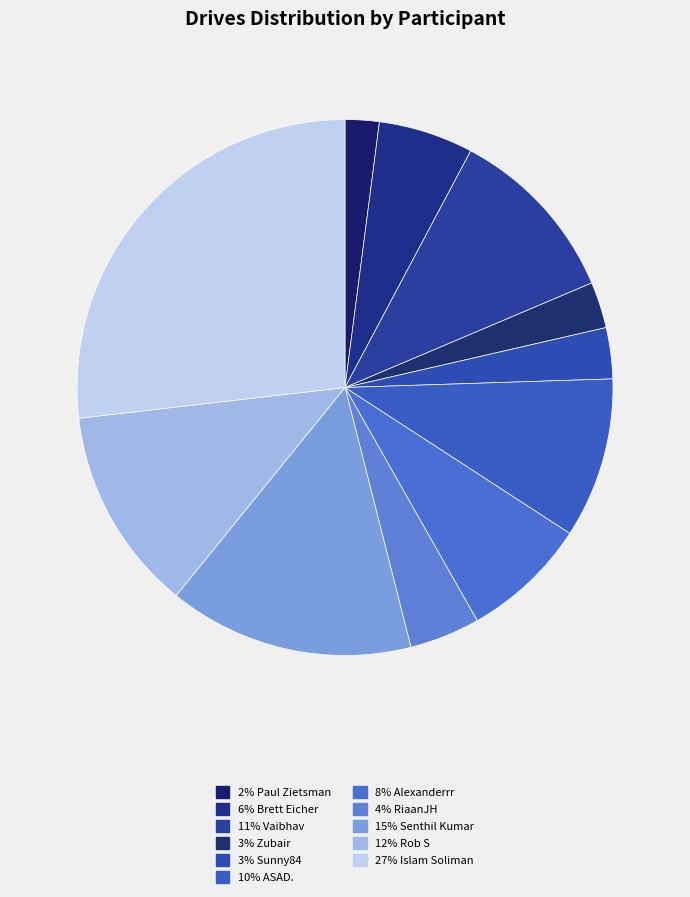

Count the number of slices in the pie.

11